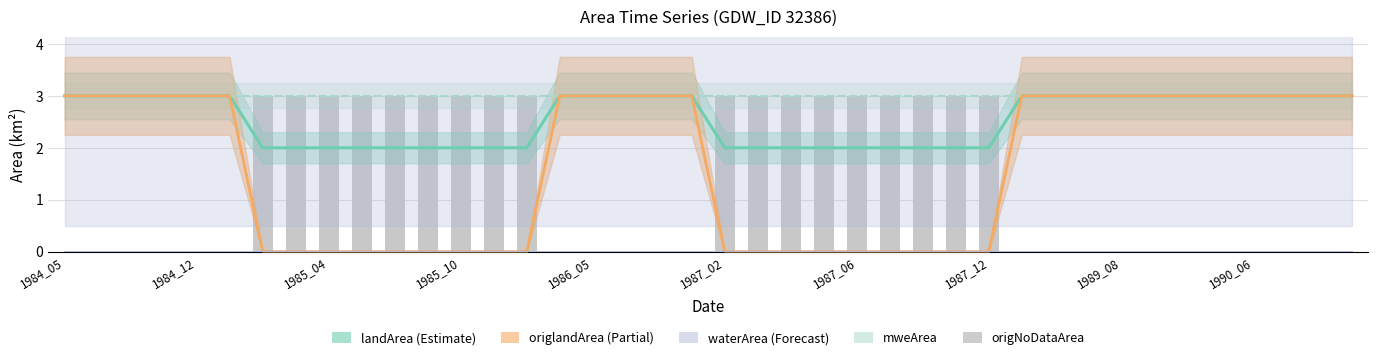

Which label corresponds to the largest value in the chart?

1987_06